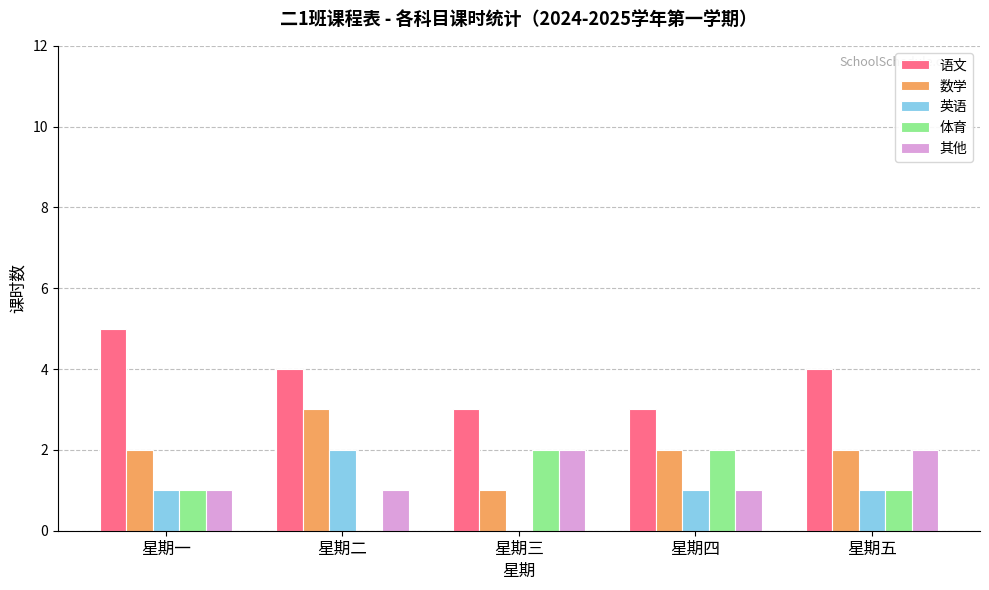

Is it true that 其他 equals 1 at 星期四?

True